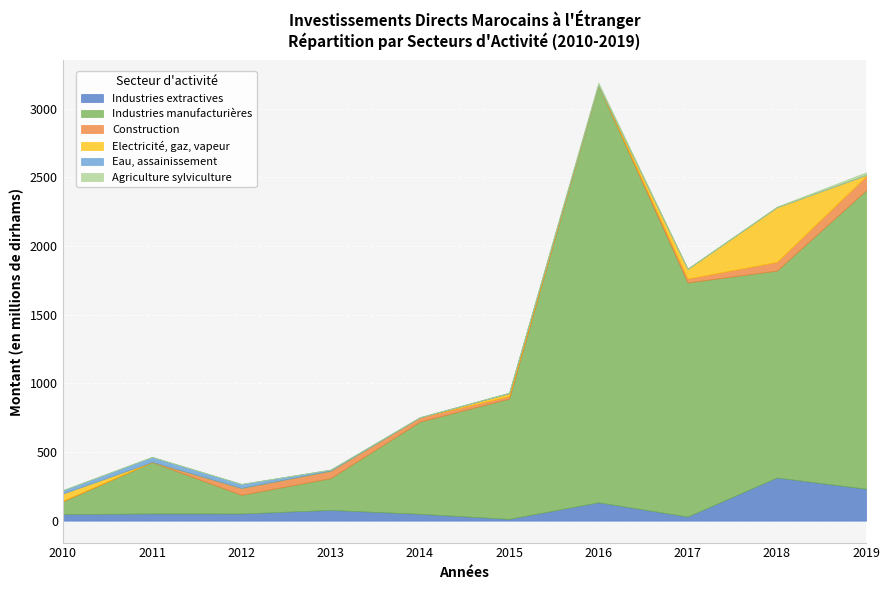

The Construction series shows 0.7 at 2011. True or false?

False